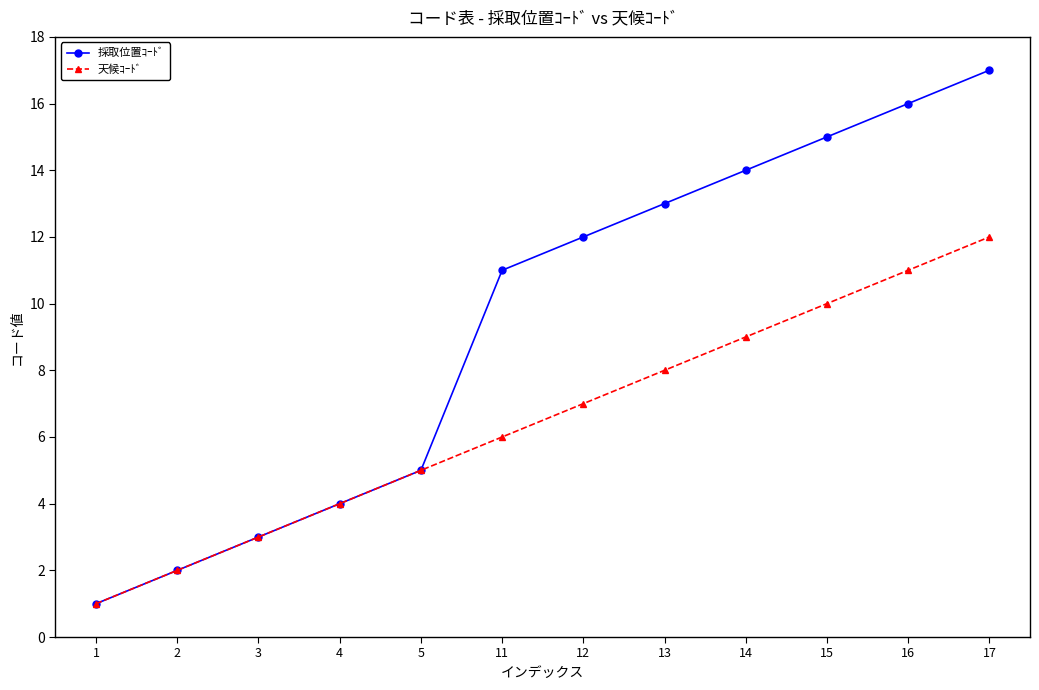

What are all the series names shown in the legend?

採取位置ｺｰﾄﾞ, 天候ｺｰﾄﾞ